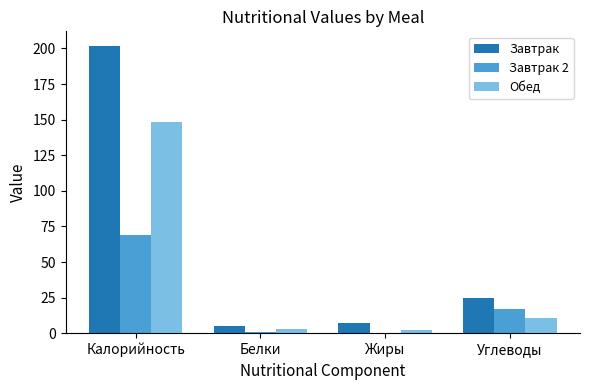

How many series are shown in this chart?

3